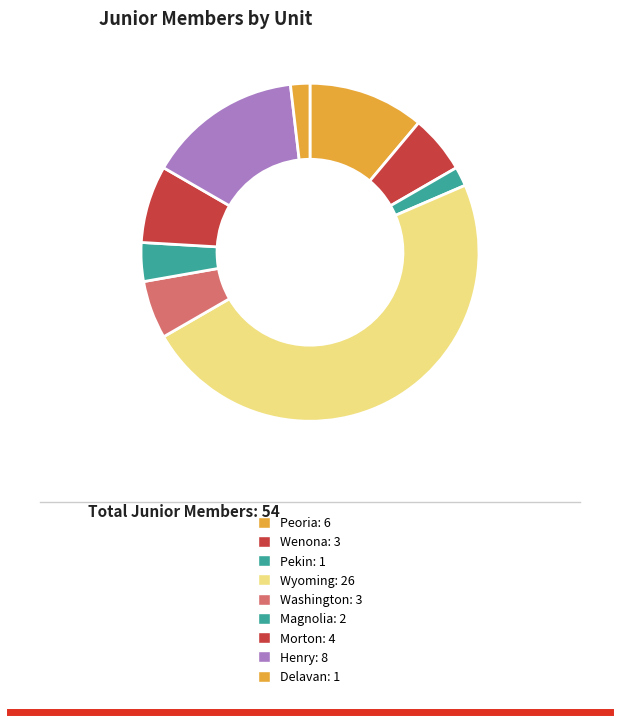

Which slice is the largest?

Wyoming: 26